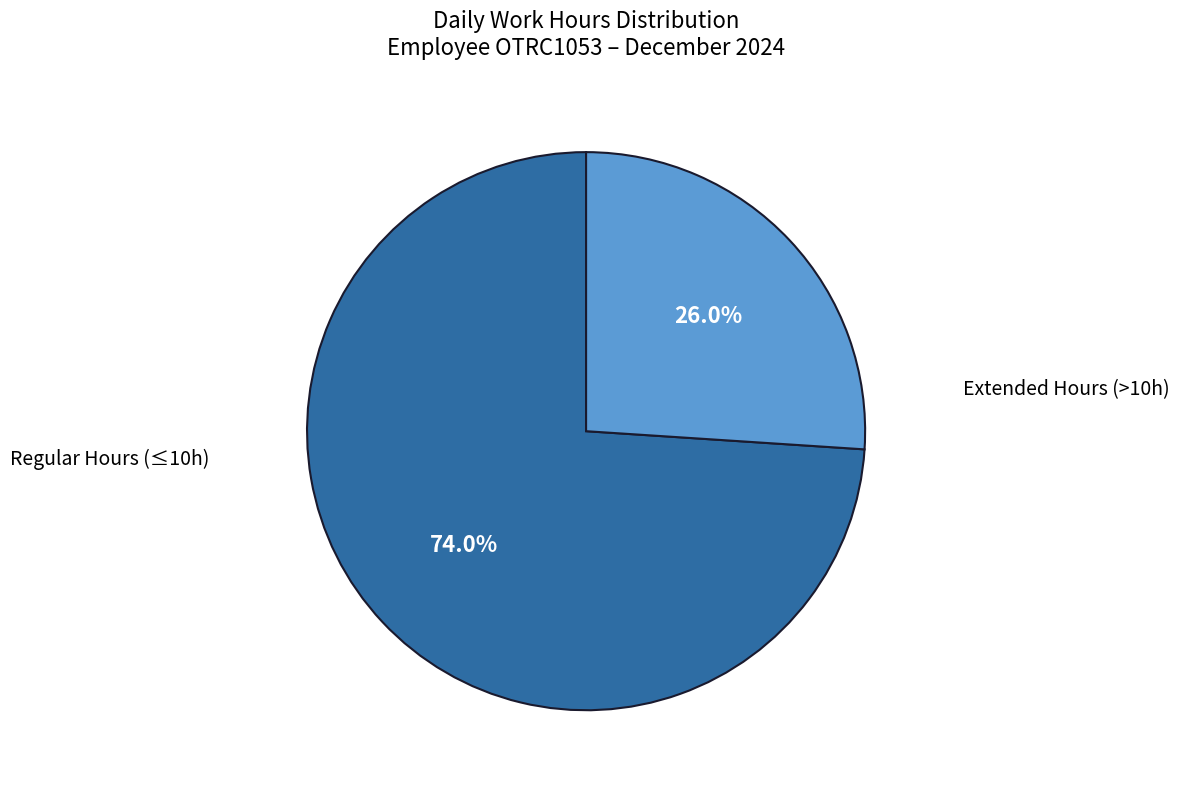

Is there any slice that represents more than half of the pie?

Yes